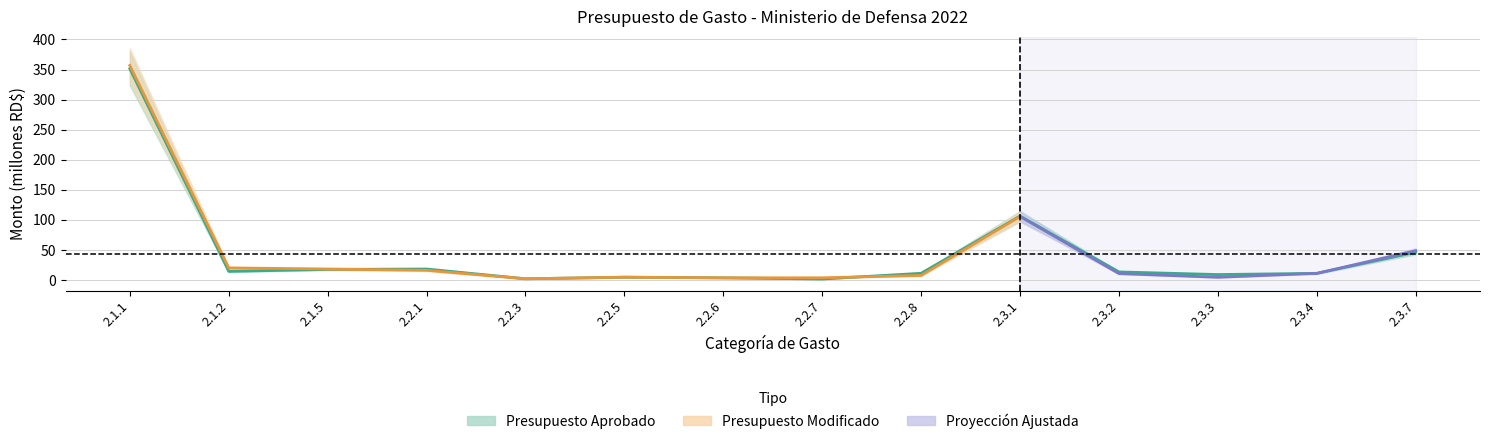

Is it true that the value at 2.2.8 is 2.3?

False